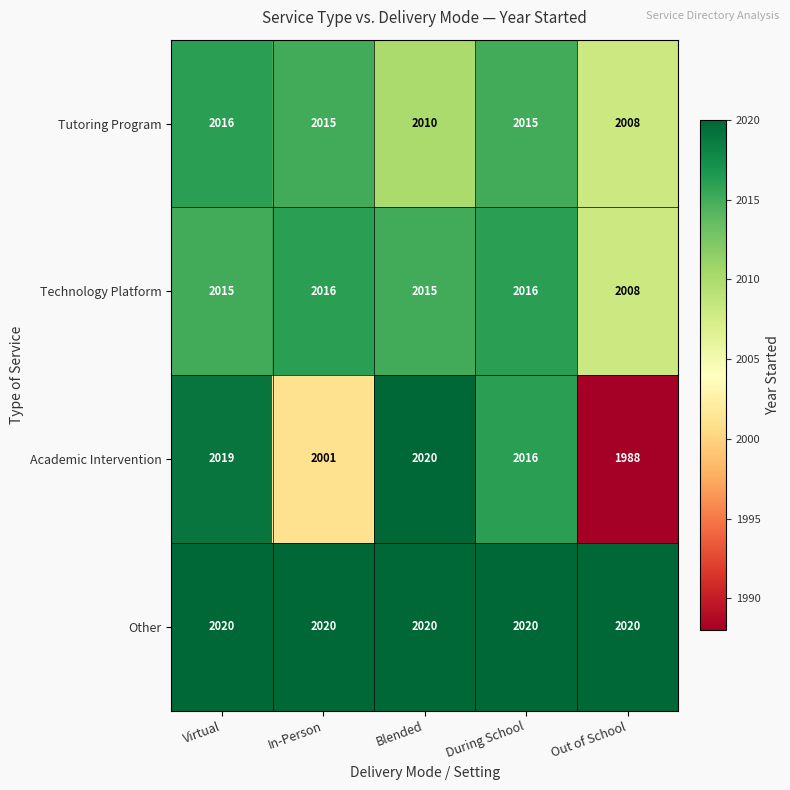

The Other series shows 3531 at Out of School. True or false?

False